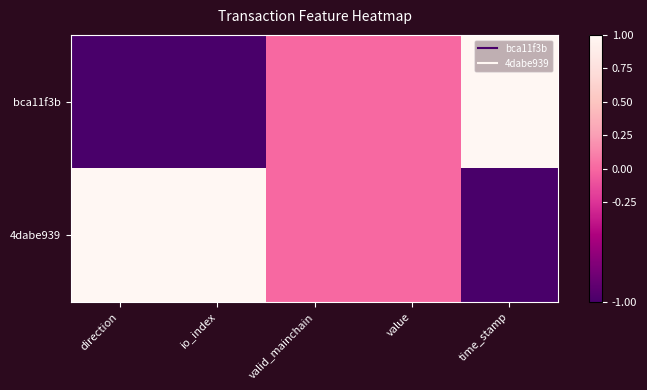

What is the minimum value shown in the chart?

-1